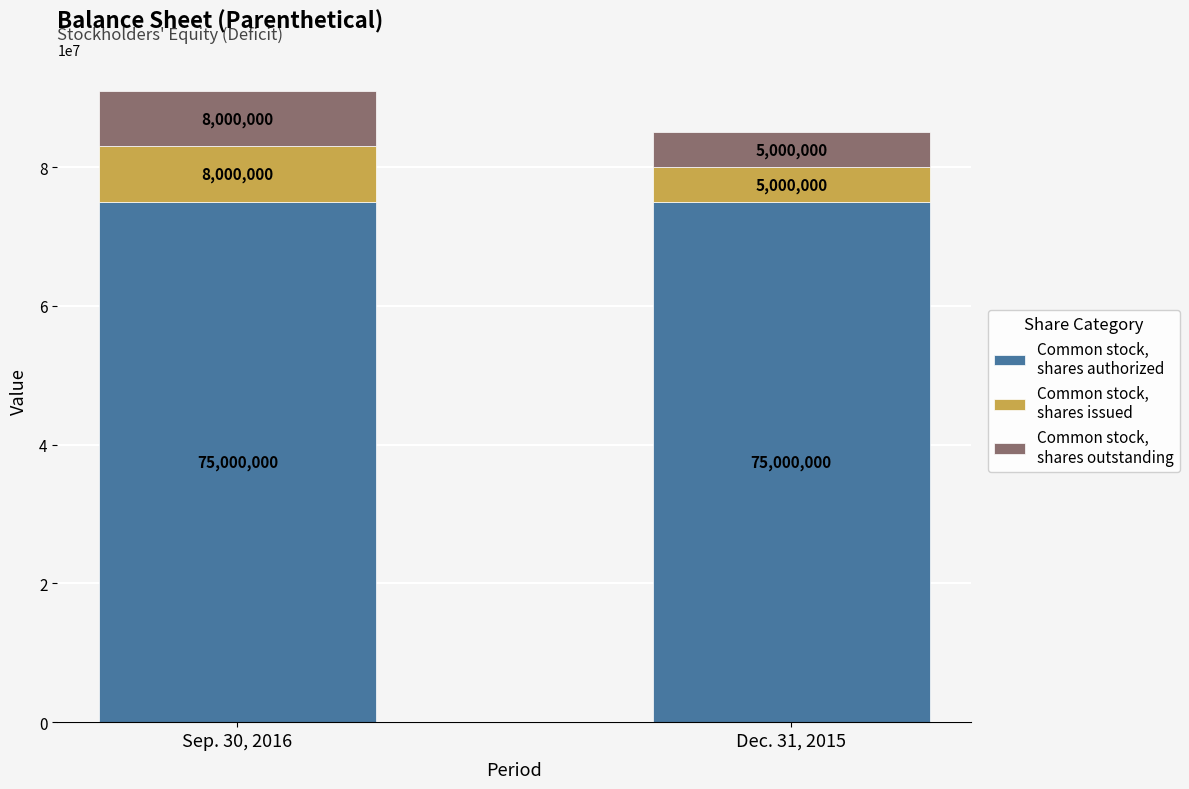

What is the total value across all series at Dec. 31, 2015?

85000000